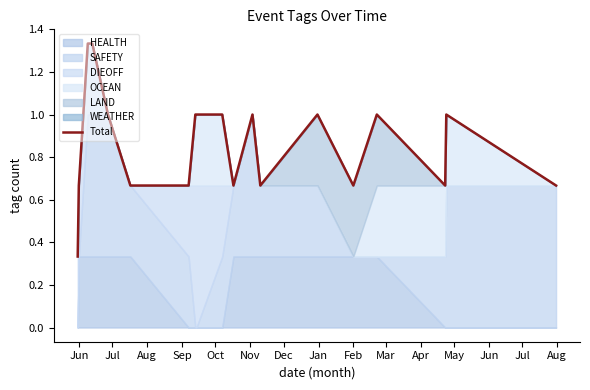

Reading left to right, what are all the values shown in this chart?

0.3	0.7	1.0	1.3	1.3	1.0	0.7	0.7	1.0	1.0	1.0	0.7	1.0	0.7	1.0	0.7	1.0	0.7	1.0	0.7